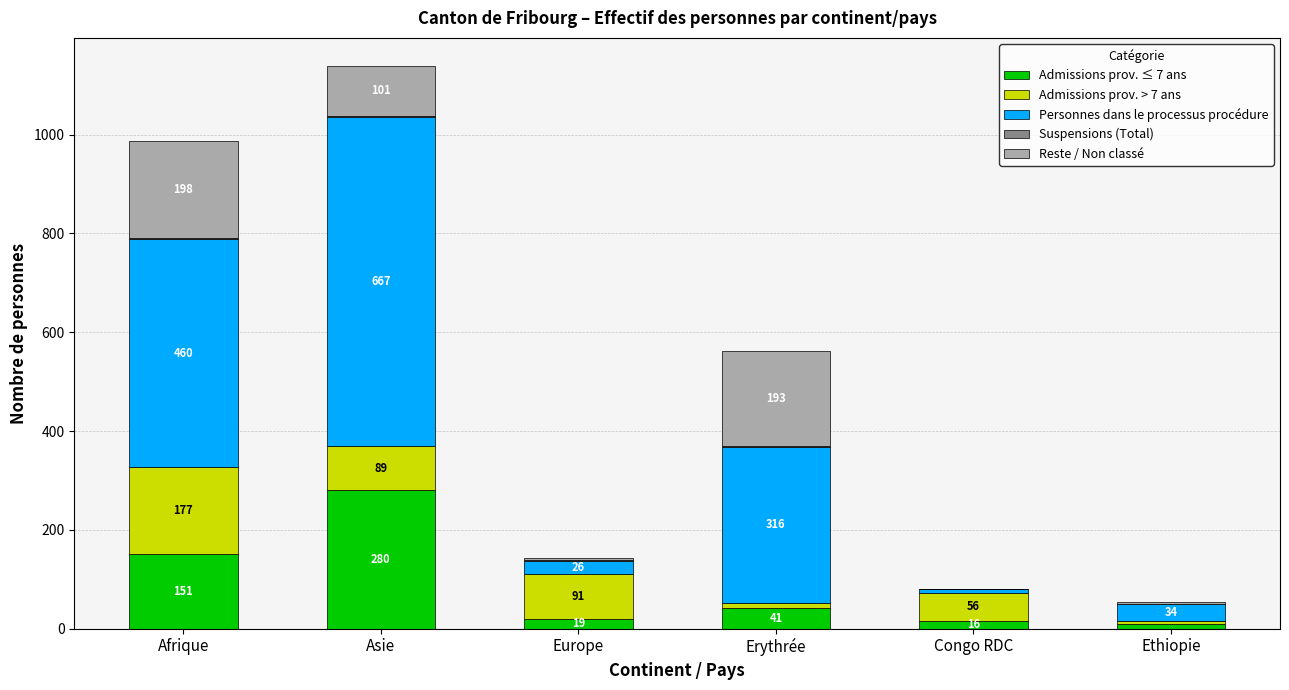

The Admissions prov. ≤ 7 ans series shows 71 at Afrique. True or false?

False